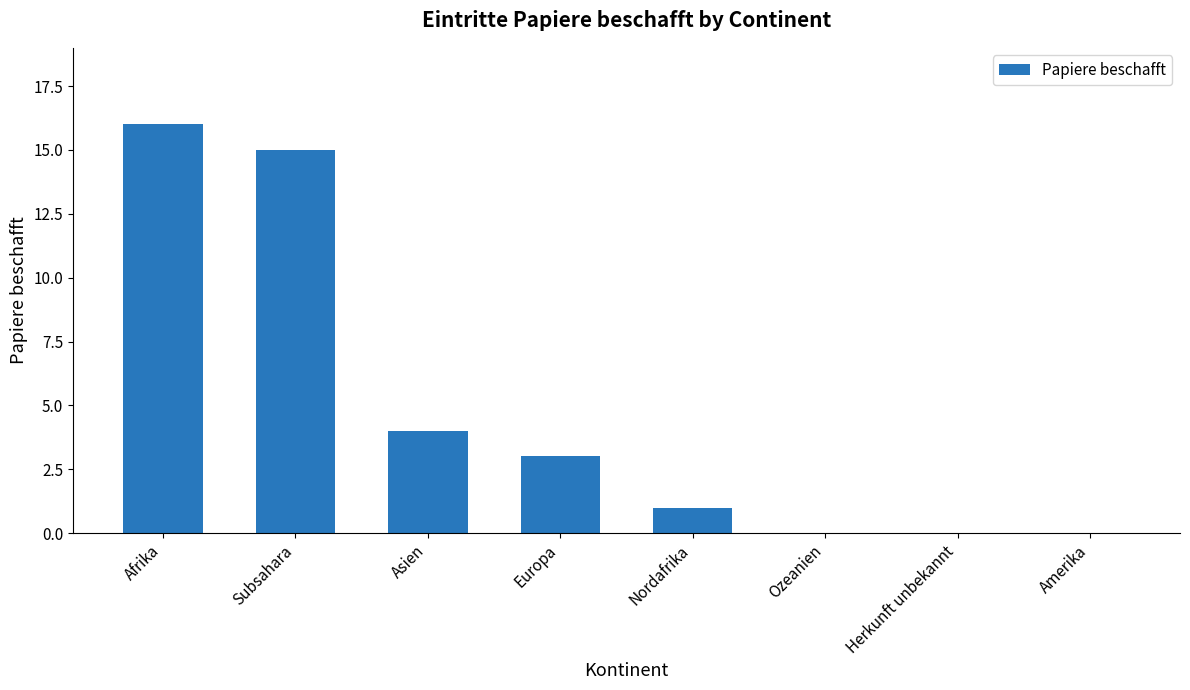

Reading left to right, transcribe all the data shown in this chart.

16	15	4	3	1	0	0	0